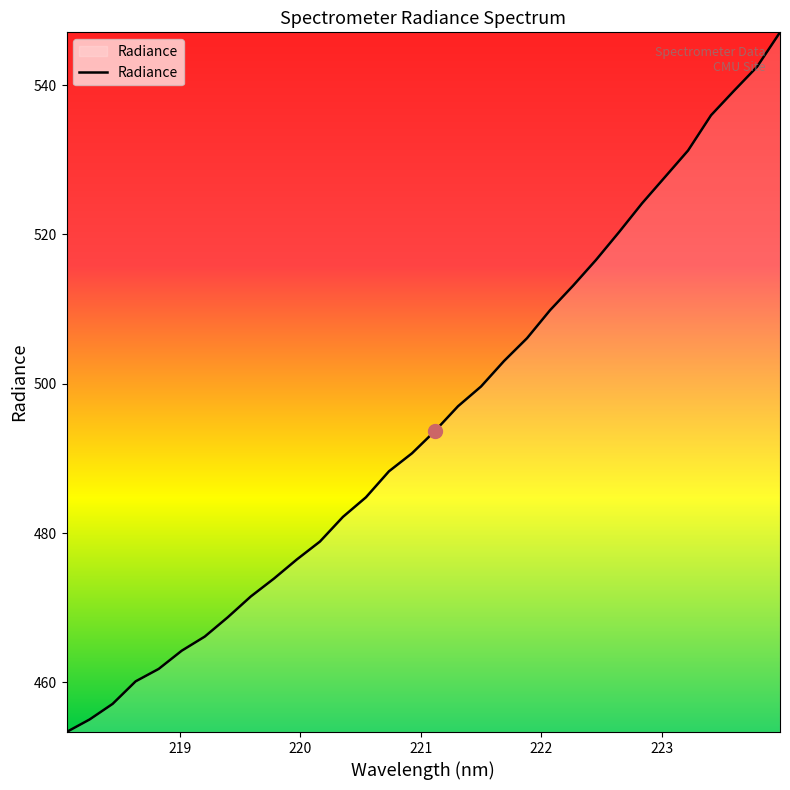

What is the sum of all values?

15840.4